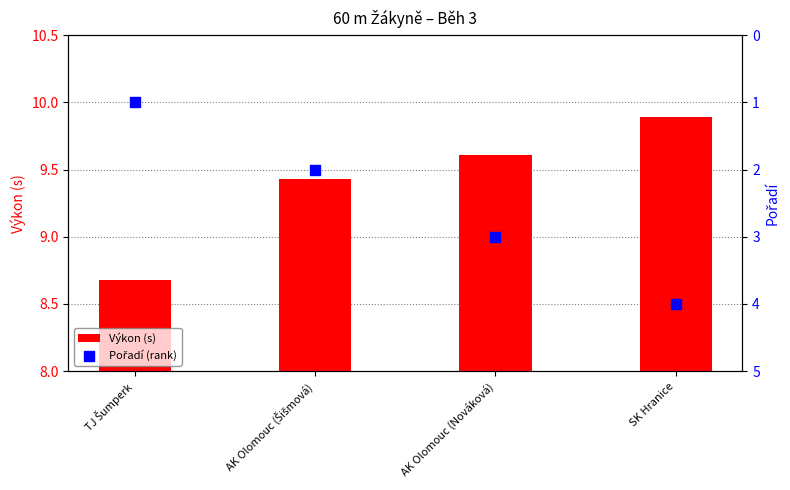

Which series contains the highest Y value?

Výkon (s)